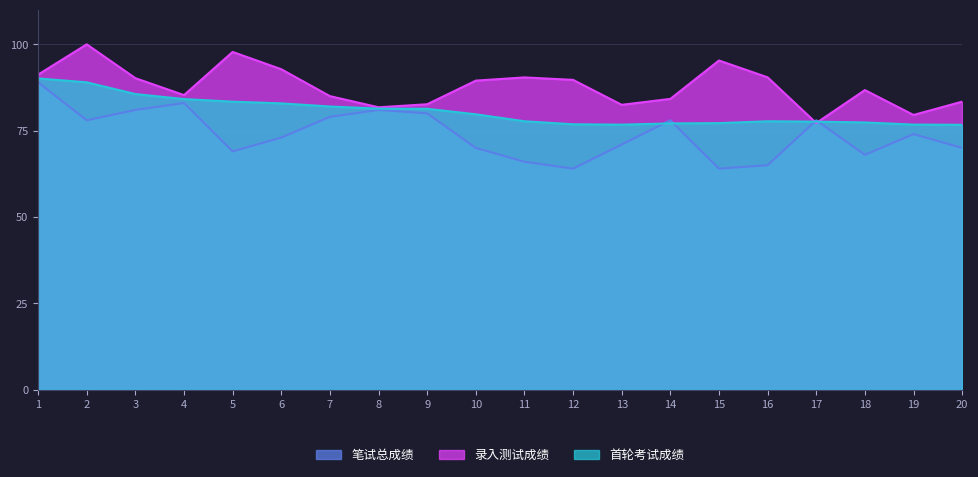

The value of 录入测试成绩 at 3 is 90.2. True or false?

True